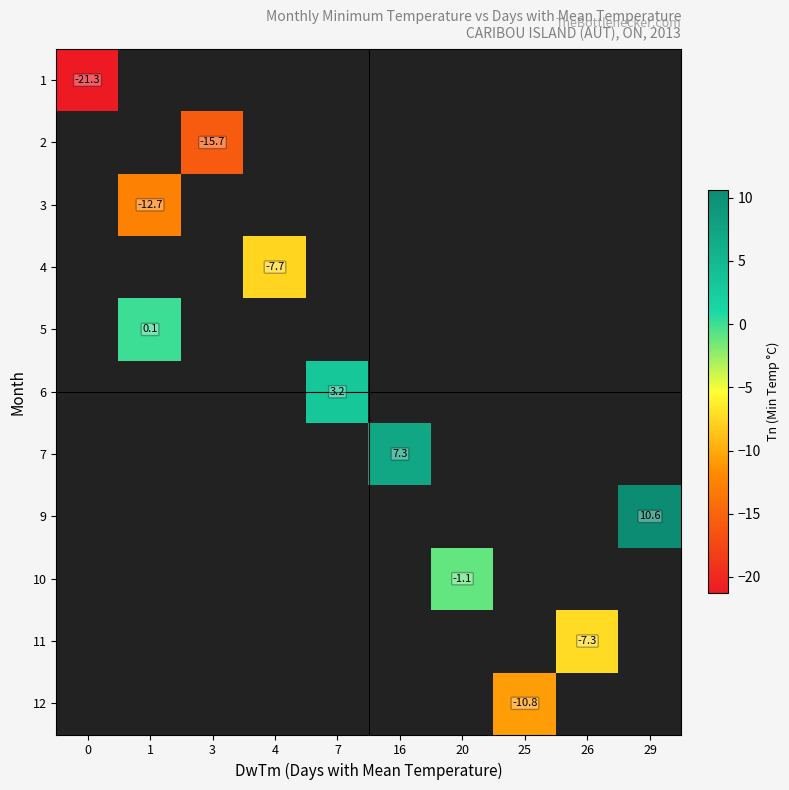

What is the maximum value shown in the chart?

10.6